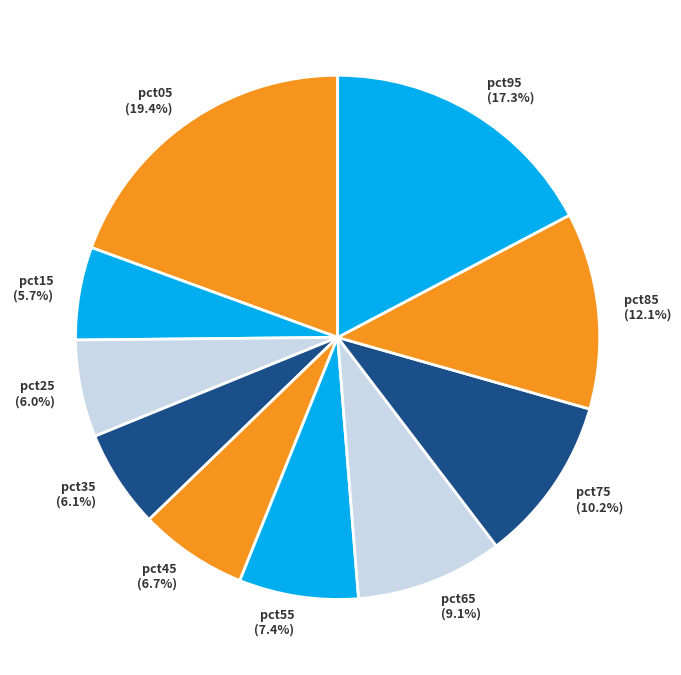

Is it true that pct05 is 30% of the pie?

False